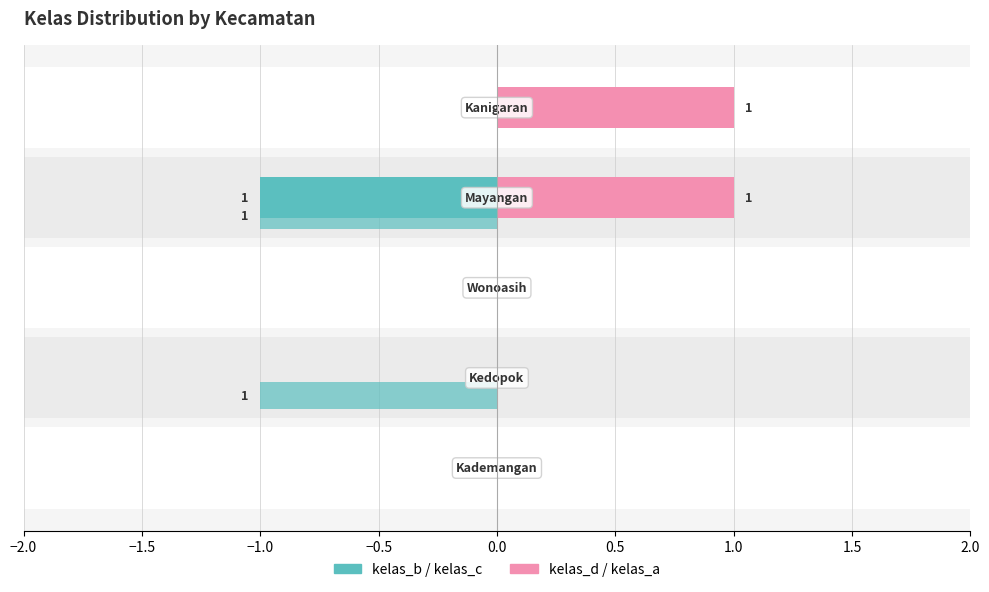

What is the smallest value displayed?

-1.0